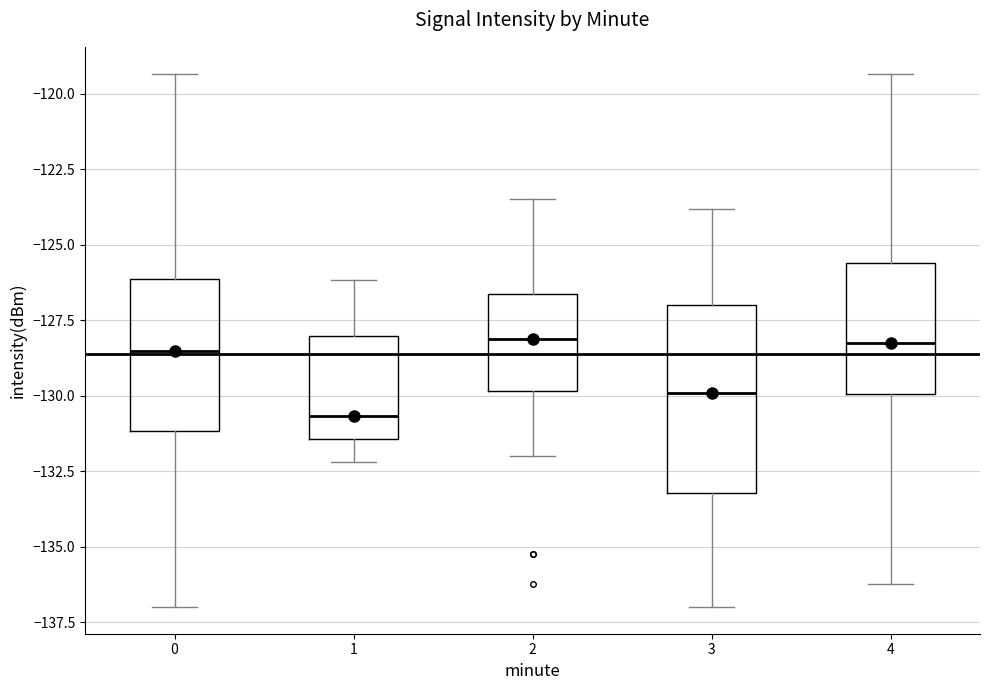

Reading left to right, read every box against the y-axis: the position of its median line, the range the box covers, and the ends of its whiskers. The values are not printed on the chart, so give them approximately, as read against the axis.

0: median -128.5, box -131.0 to -126.0, whiskers -137.0 to -119.5
1: median -130.5, box -131.5 to -128.0, whiskers -132.0 to -126.0
2: median -128.0, box -130.0 to -126.5, whiskers -132.0 to -123.5
3: median -130.0, box -133.0 to -127.0, whiskers -137.0 to -124.0
4: median -128.0, box -130.0 to -125.5, whiskers -136.0 to -119.5